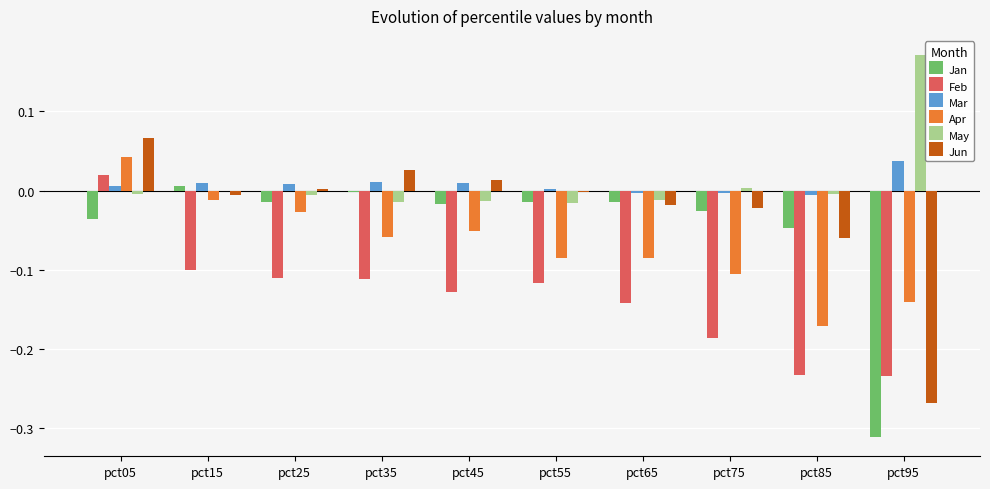

Which series changed the most between pct25 and pct75?

Apr